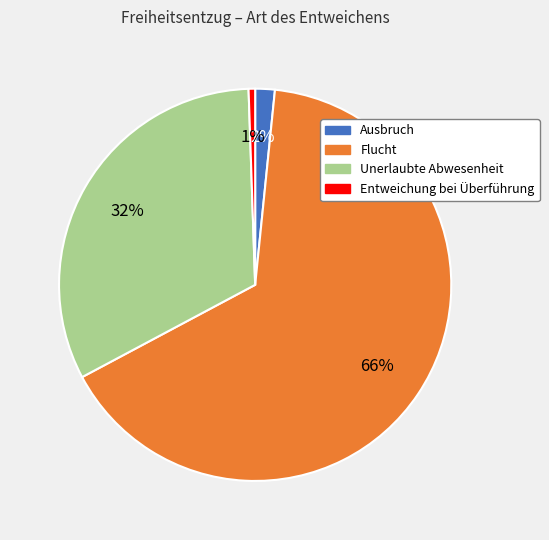

Is it true that Flucht is 66% of the pie?

True